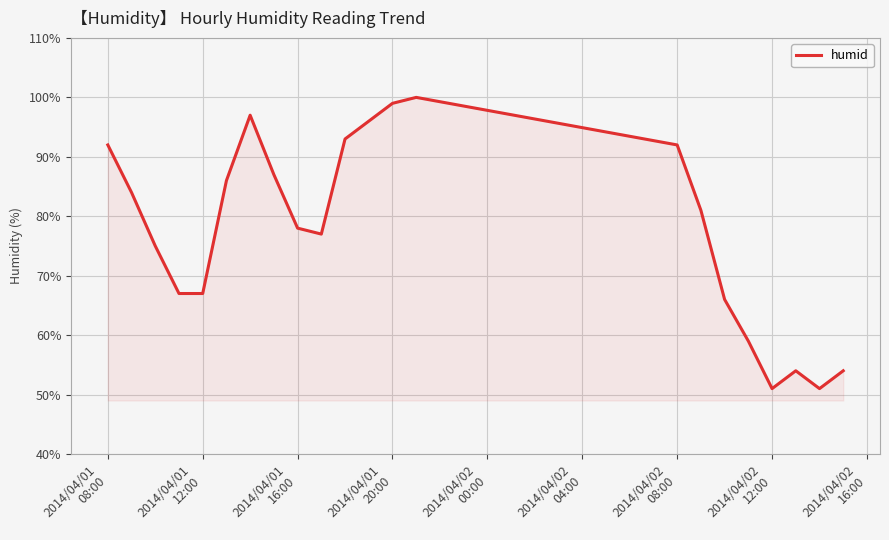

What is the difference between the maximum and minimum values?

49